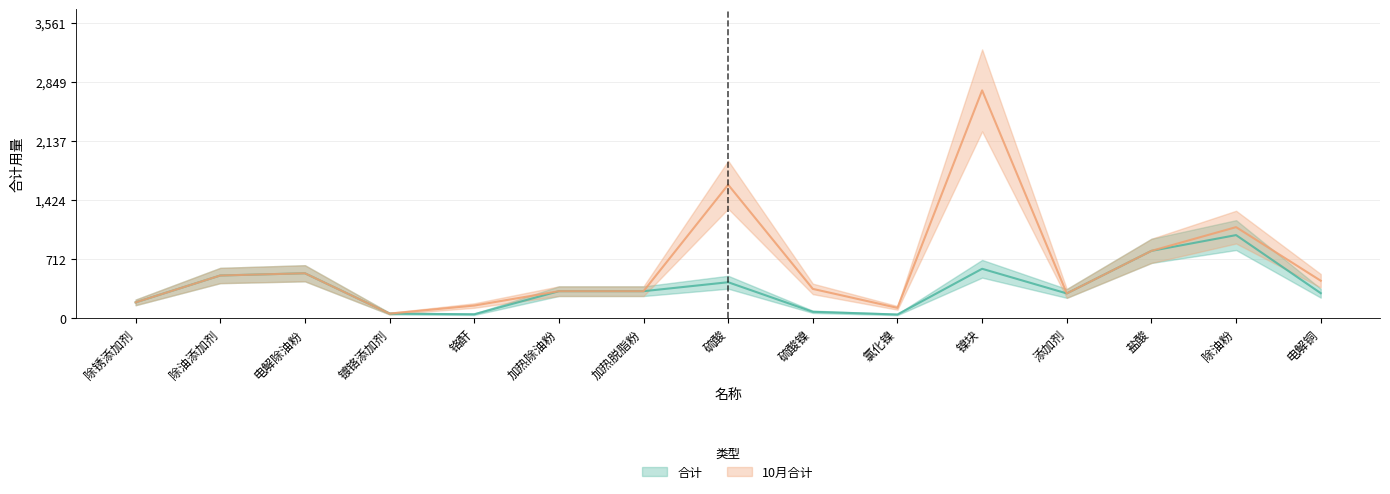

True or false: 10月合计 and 合计 cross at least once.

False